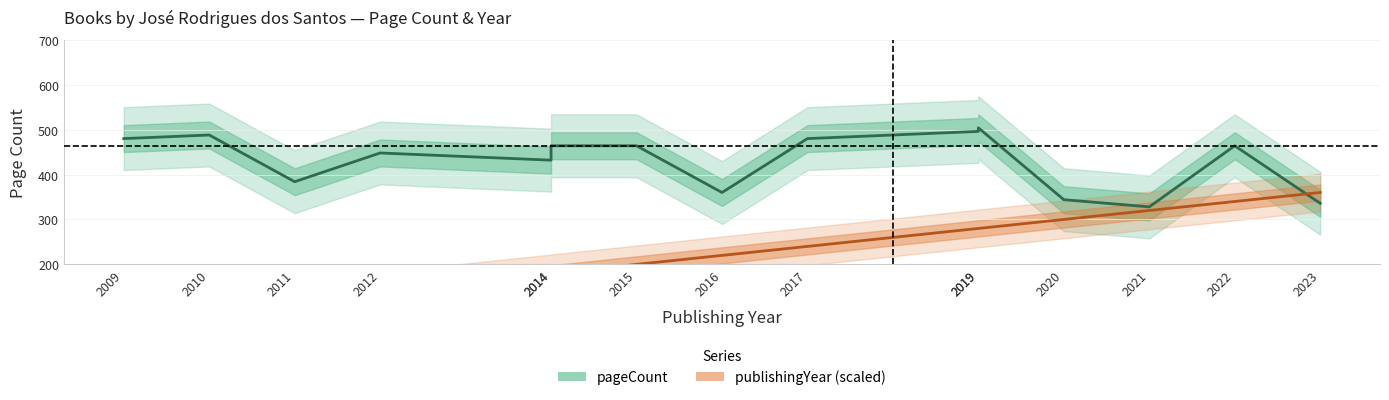

Does the chart have visible grid lines?

Yes